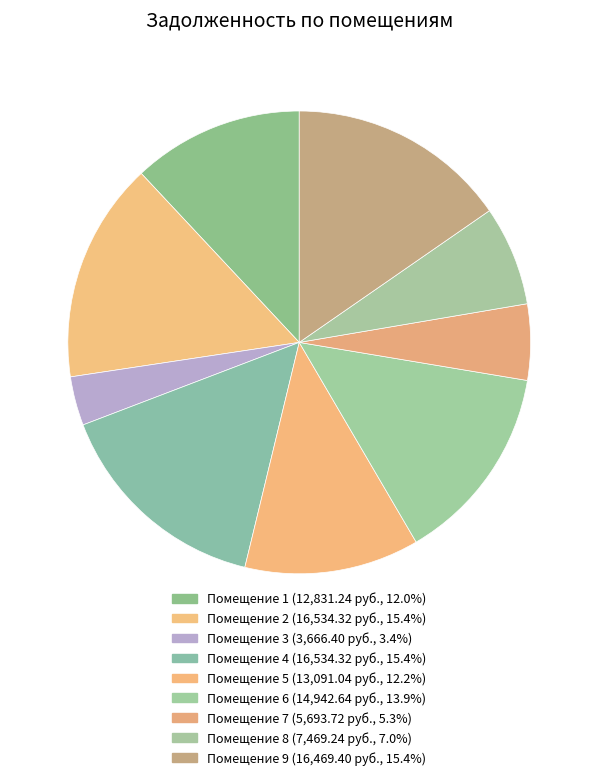

How many segments does this pie chart have?

9